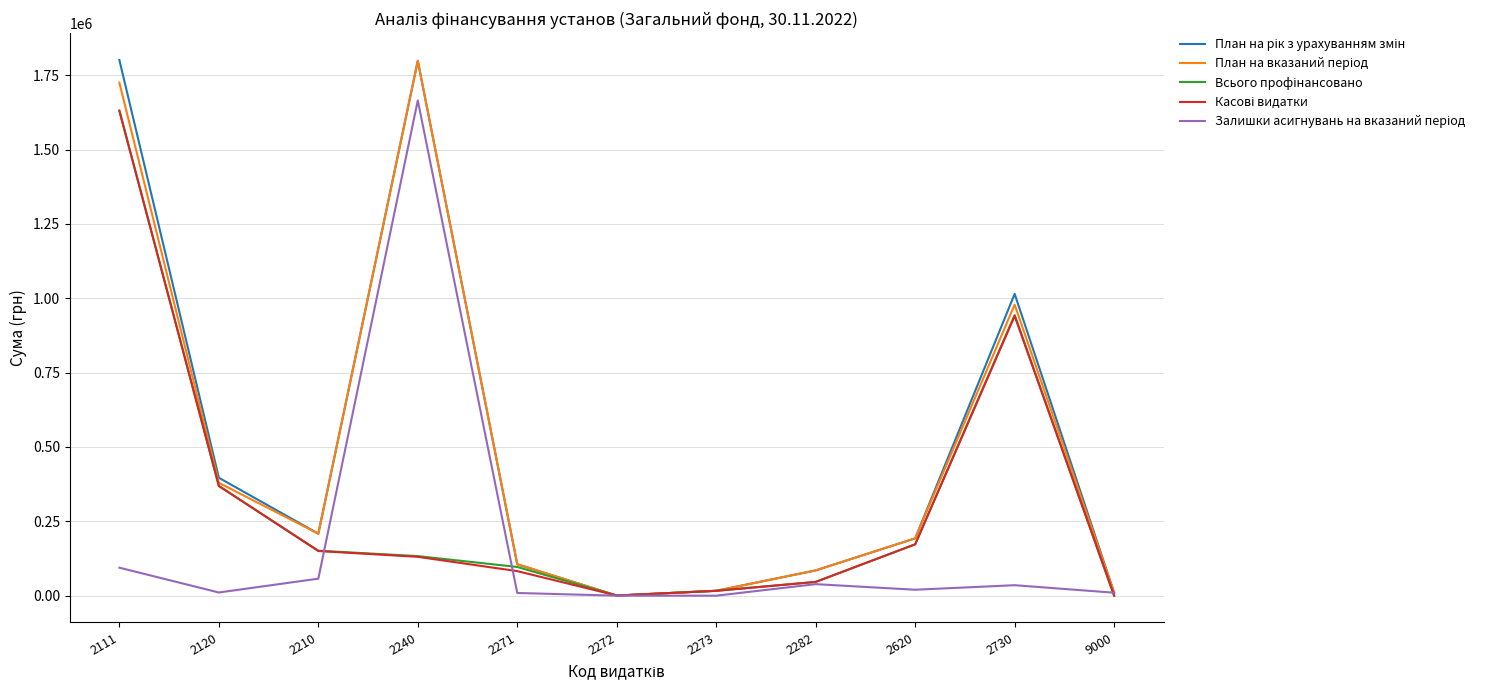

At which category is the sum across all series the highest?

2111